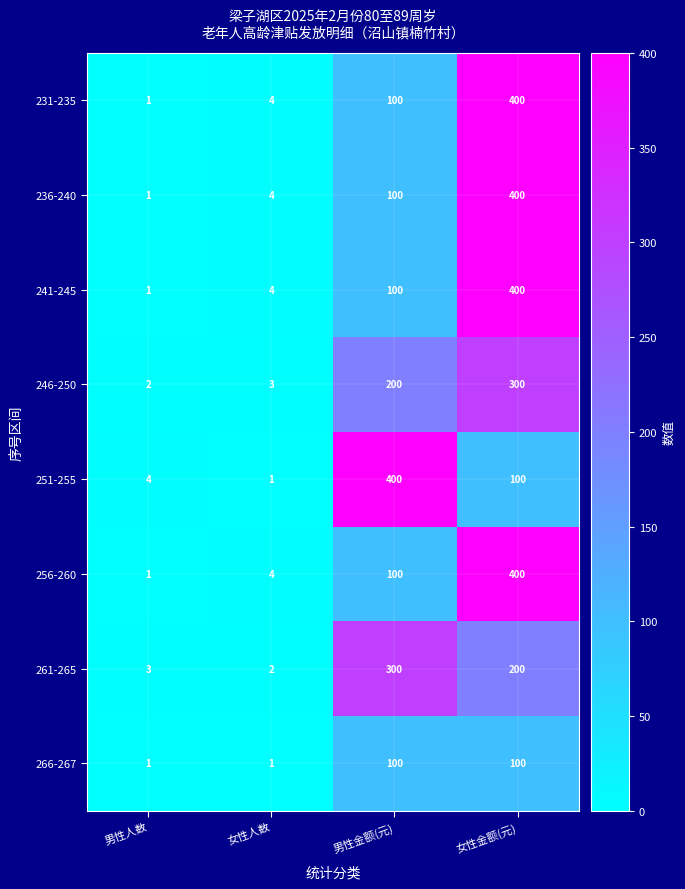

The value of 246-250 at 男性人数 is 1. True or false?

False